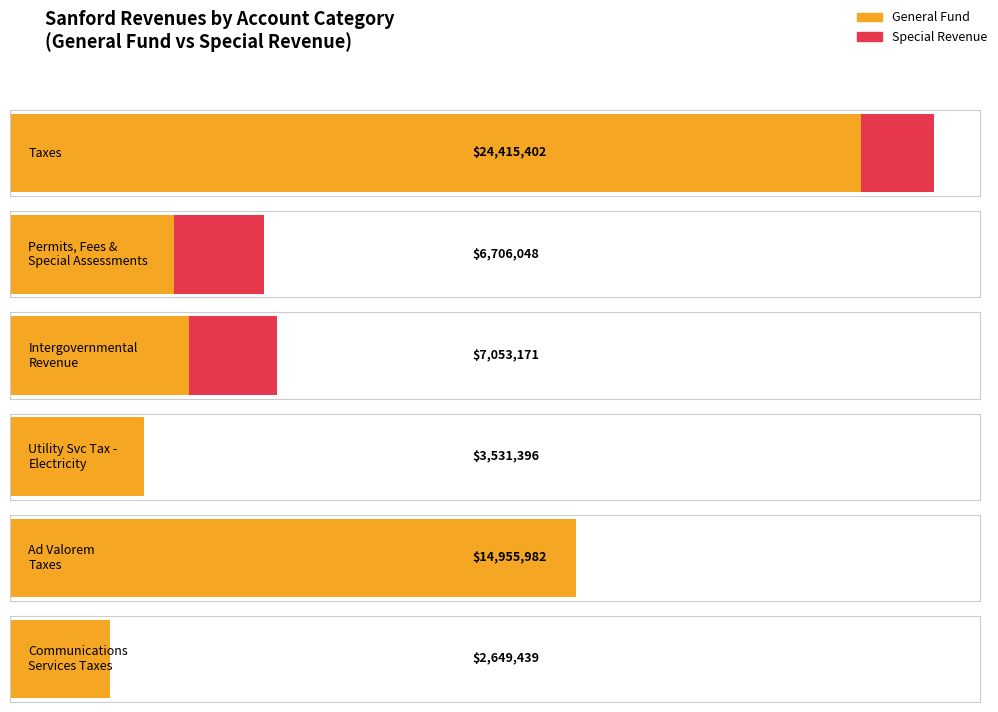

Which series has the largest total across all categories?

General